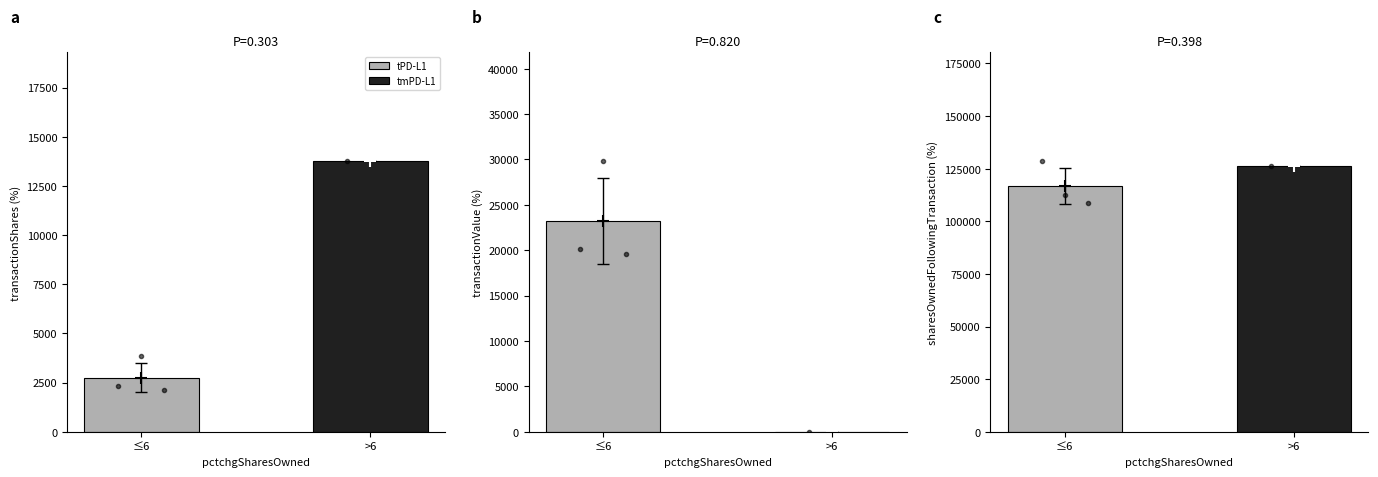

List the series in order of their peak value, lowest first.

transactionShares, transactionValue, sharesOwnedFollowingTransaction